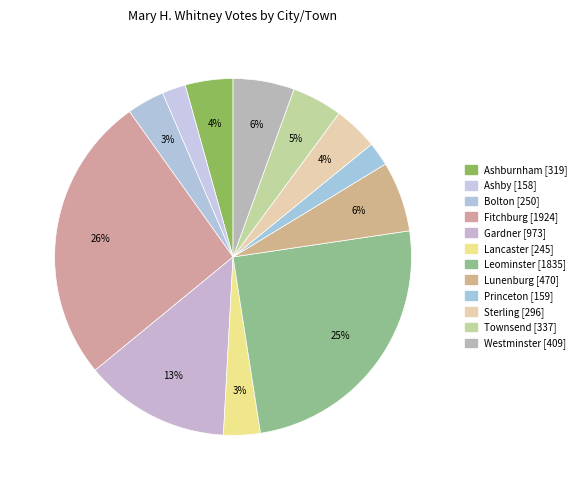

Between Ashburnham and Lancaster, which is larger?

Ashburnham